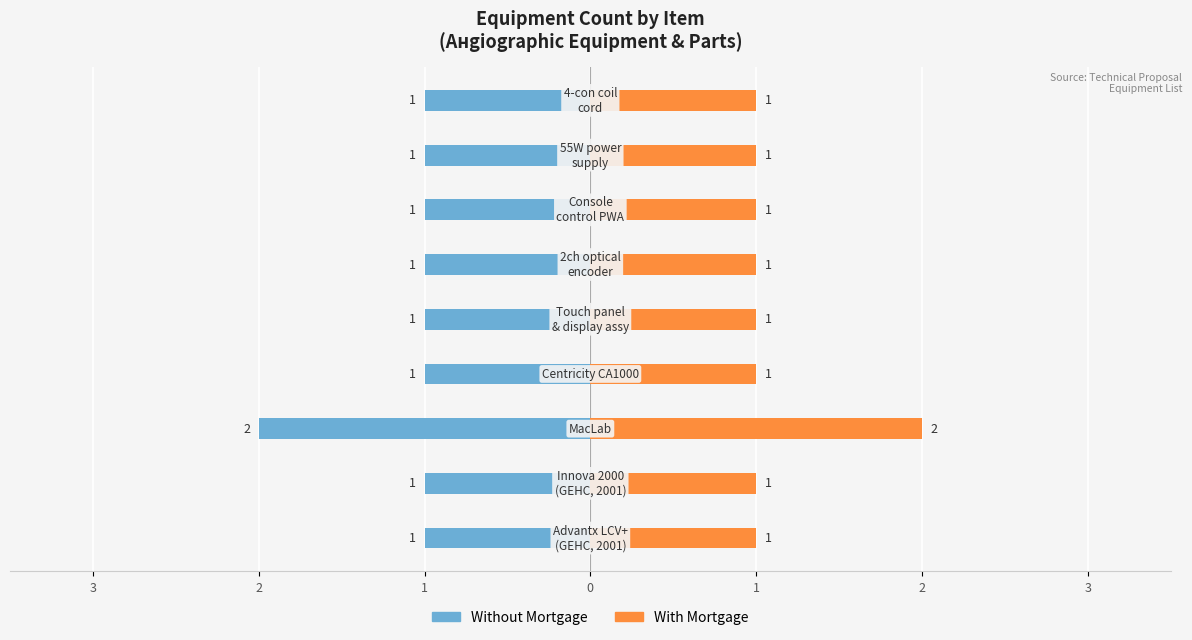

The value of Without Mortgage at 8 is 0. True or false?

False